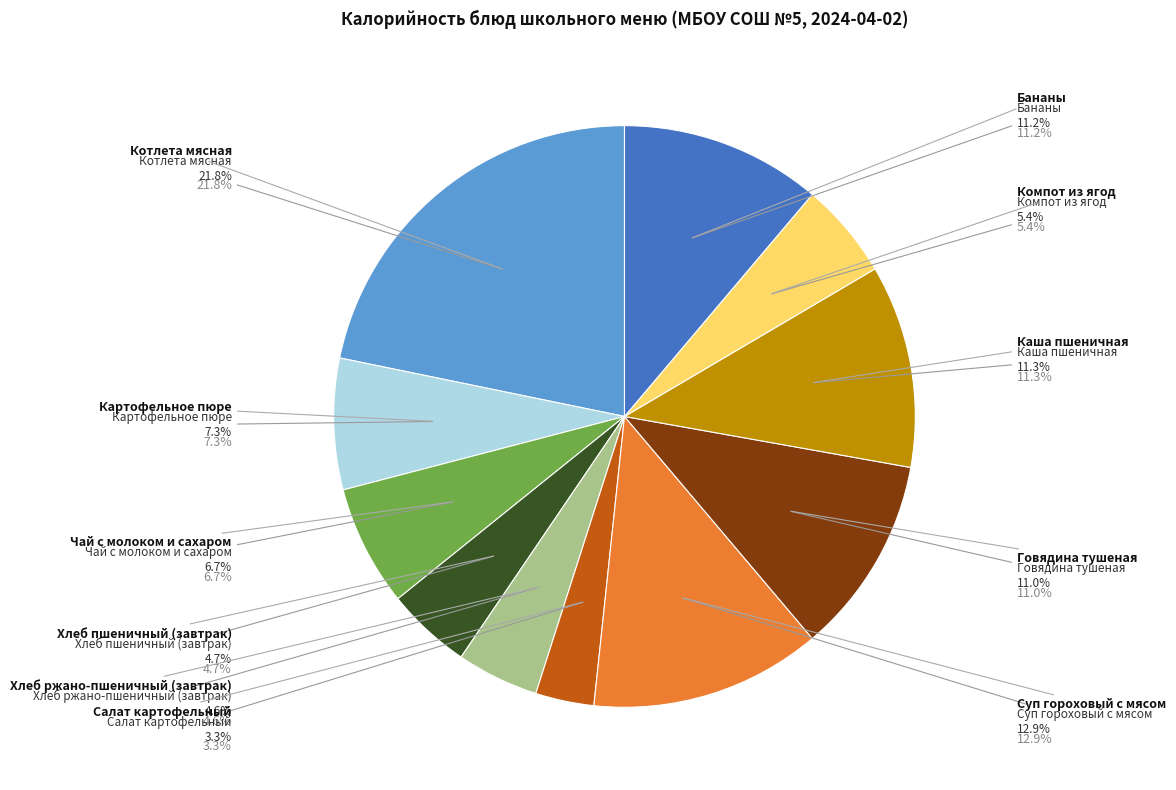

Which slice is the largest?

Котлета мясная